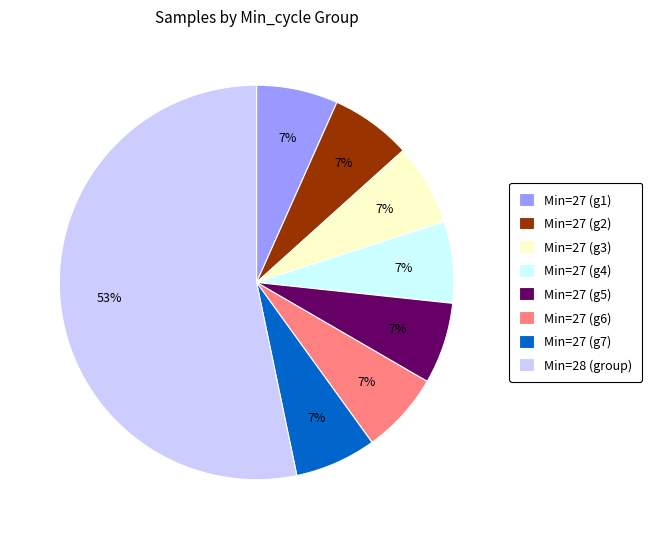

To the nearest percent, what portion does Min=27 (g6) represent?

7%